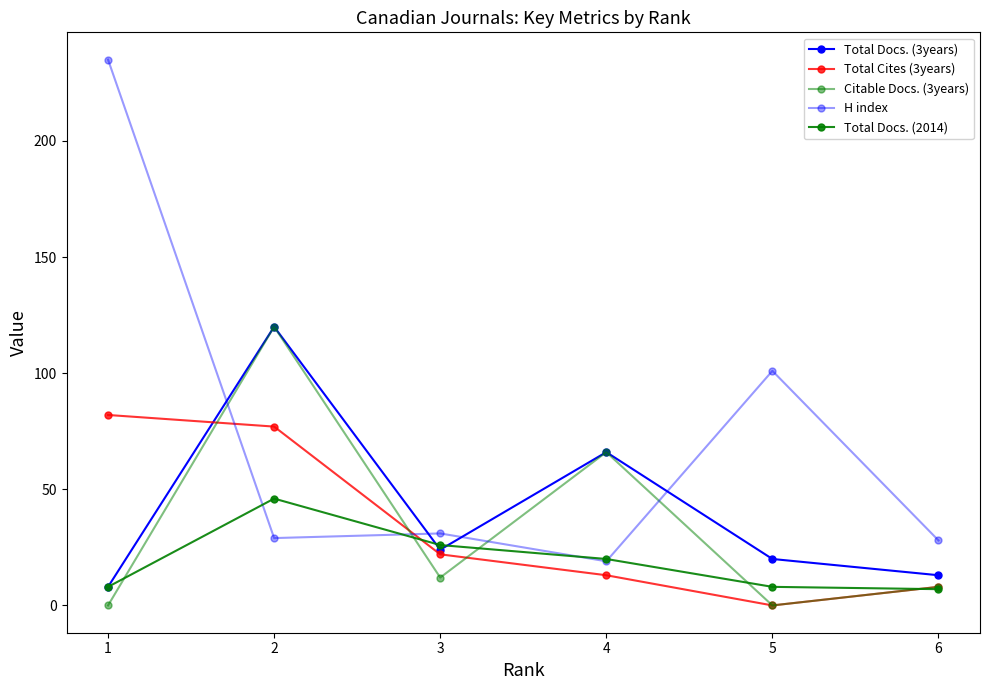

What is the sum of the Citable Docs. (3years) values at 3 and 4?

78